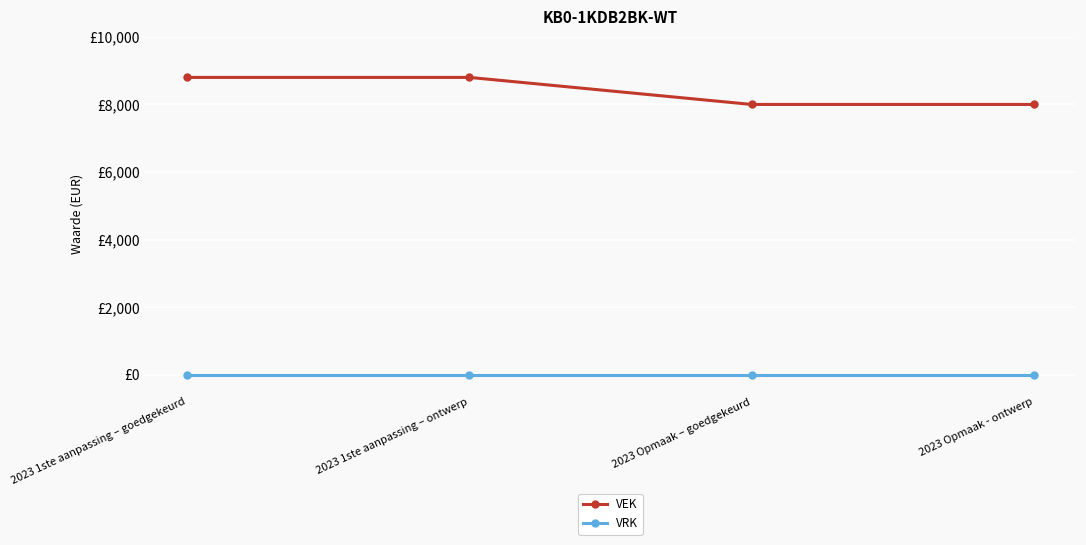

What are all the series names shown in the legend?

VEK, VRK